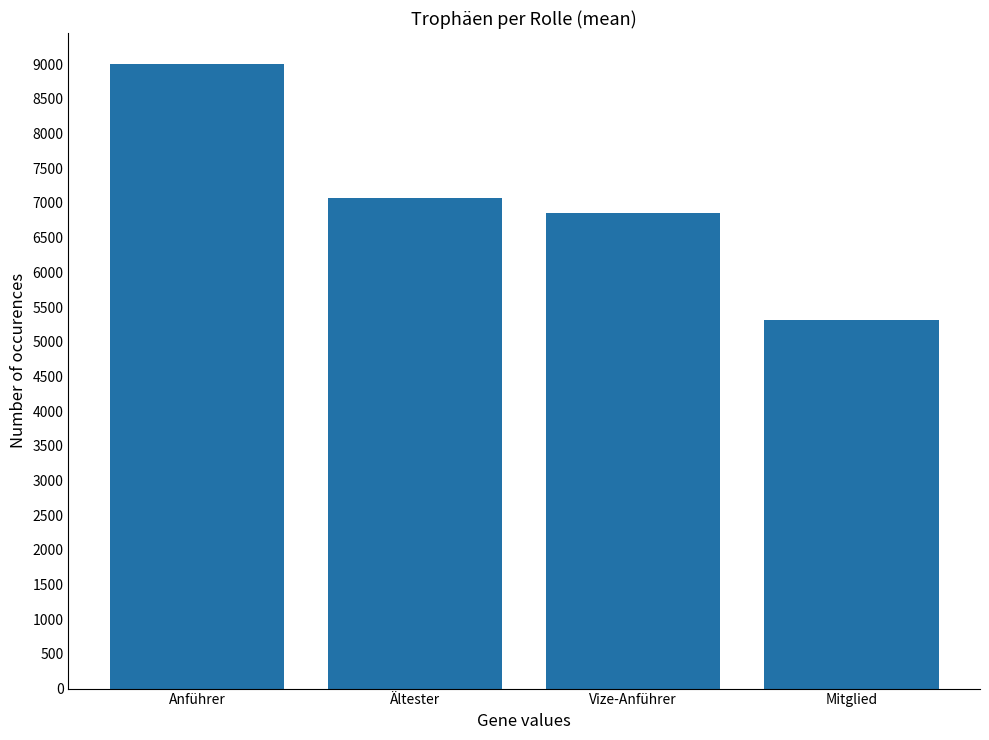

What is the label of the 4th bar from the right?

Anführer